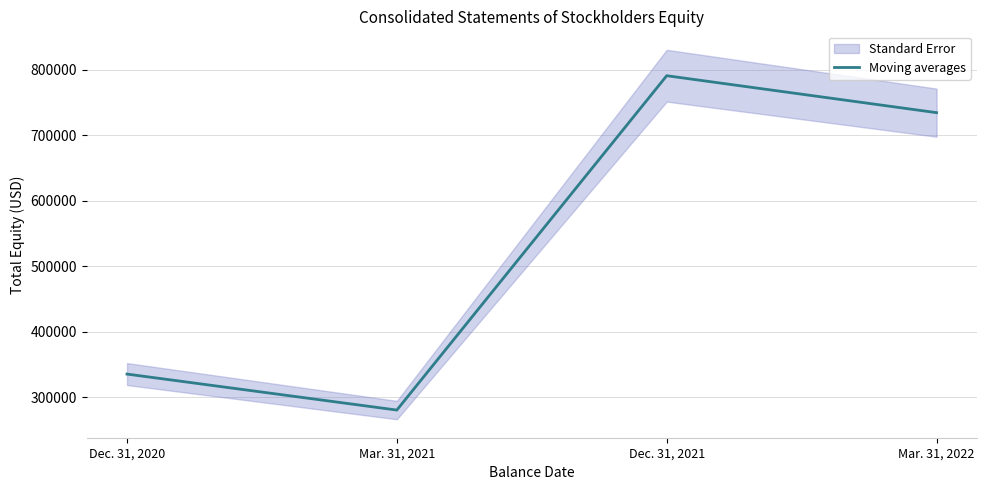

What is the change in value from Mar. 31, 2021 to Mar. 31, 2022?

+454025